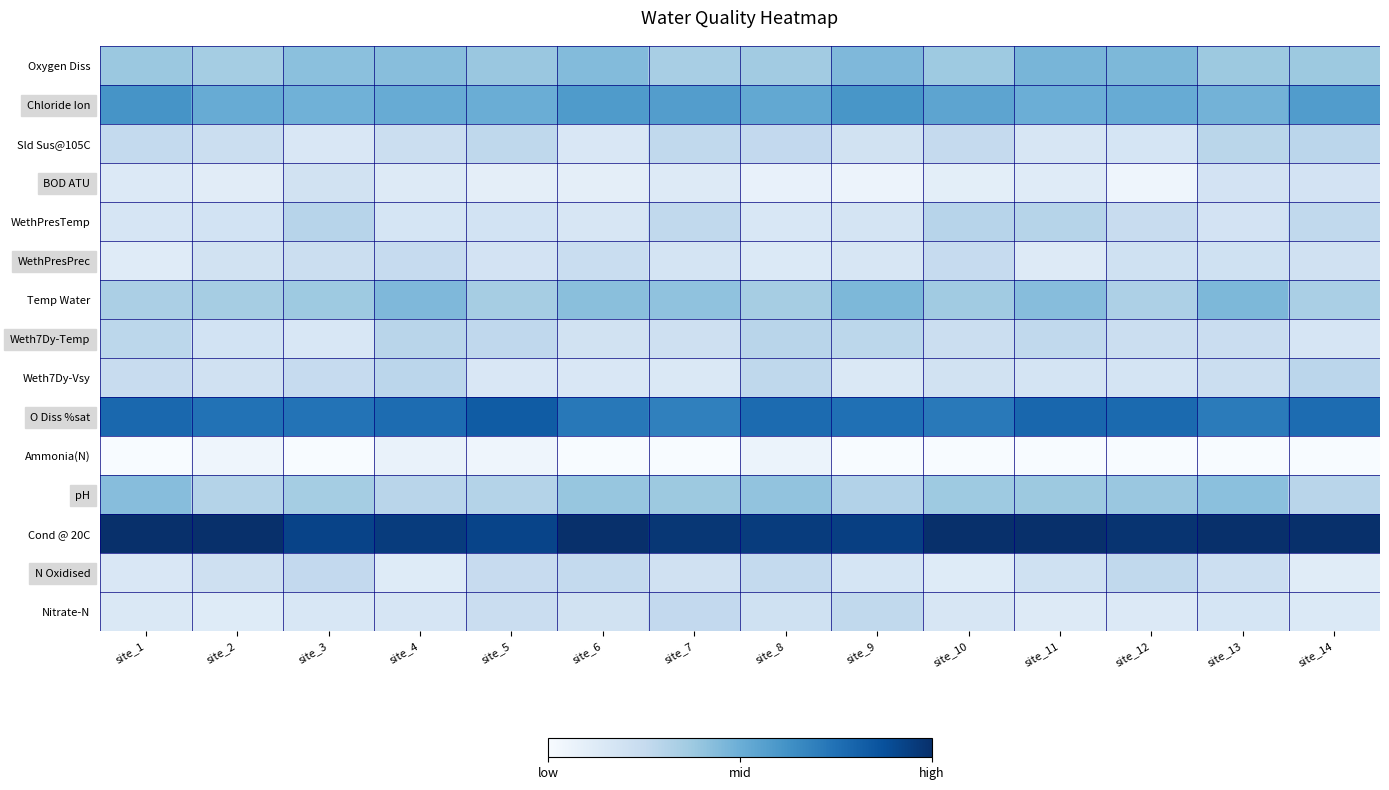

Reading right to left, list all the values displayed in this chart.

Oxygen Diss: site_14=0.4	site_13=0.4	site_12=0.5	site_11=0.5	site_10=0.4	site_9=0.5	site_8=0.4	site_7=0.3	site_6=0.4	site_5=0.4	site_4=0.4	site_3=0.4	site_2=0.4	site_1=0.4
Chloride Ion: site_14=0.6	site_13=0.5	site_12=0.5	site_11=0.5	site_10=0.5	site_9=0.6	site_8=0.5	site_7=0.6	site_6=0.6	site_5=0.5	site_4=0.5	site_3=0.5	site_2=0.5	site_1=0.6
Sld Sus@105C: site_14=0.3	site_13=0.3	site_12=0.2	site_11=0.2	site_10=0.3	site_9=0.2	site_8=0.3	site_7=0.3	site_6=0.2	site_5=0.3	site_4=0.2	site_3=0.2	site_2=0.2	site_1=0.3
BOD ATU: site_14=0.2	site_13=0.2	site_12=0.0	site_11=0.1	site_10=0.1	site_9=0.1	site_8=0.1	site_7=0.1	site_6=0.1	site_5=0.1	site_4=0.1	site_3=0.2	site_2=0.1	site_1=0.1
WethPresTemp: site_14=0.3	site_13=0.2	site_12=0.2	site_11=0.3	site_10=0.3	site_9=0.2	site_8=0.2	site_7=0.3	site_6=0.2	site_5=0.2	site_4=0.2	site_3=0.3	site_2=0.2	site_1=0.2
WethPresPrec: site_14=0.2	site_13=0.2	site_12=0.2	site_11=0.1	site_10=0.2	site_9=0.2	site_8=0.1	site_7=0.2	site_6=0.2	site_5=0.2	site_4=0.2	site_3=0.2	site_2=0.2	site_1=0.1
Temp Water: site_14=0.3	site_13=0.5	site_12=0.3	site_11=0.4	site_10=0.4	site_9=0.5	site_8=0.4	site_7=0.4	site_6=0.4	site_5=0.3	site_4=0.4	site_3=0.4	site_2=0.3	site_1=0.3
Weth7Dy-Temp: site_14=0.2	site_13=0.2	site_12=0.2	site_11=0.3	site_10=0.2	site_9=0.3	site_8=0.3	site_7=0.2	site_6=0.2	site_5=0.3	site_4=0.3	site_3=0.2	site_2=0.2	site_1=0.3
Weth7Dy-Vsy: site_14=0.3	site_13=0.2	site_12=0.2	site_11=0.2	site_10=0.2	site_9=0.1	site_8=0.3	site_7=0.1	site_6=0.2	site_5=0.2	site_4=0.3	site_3=0.2	site_2=0.2	site_1=0.2
O Diss %sat: site_14=0.8	site_13=0.7	site_12=0.8	site_11=0.8	site_10=0.7	site_9=0.8	site_8=0.8	site_7=0.7	site_6=0.7	site_5=0.8	site_4=0.8	site_3=0.7	site_2=0.7	site_1=0.8
Ammonia(N): site_14=0.0	site_13=0.0	site_12=0.0	site_11=0.0	site_10=0.0	site_9=0.0	site_8=0.1	site_7=0.0	site_6=0.0	site_5=0.0	site_4=0.1	site_3=0.0	site_2=0.0	site_1=0.0
pH: site_14=0.3	site_13=0.4	site_12=0.4	site_11=0.4	site_10=0.4	site_9=0.3	site_8=0.4	site_7=0.4	site_6=0.4	site_5=0.3	site_4=0.3	site_3=0.4	site_2=0.3	site_1=0.4
Cond @ 20C: site_14=1.0	site_13=1.0	site_12=1.0	site_11=1.0	site_10=1.0	site_9=0.9	site_8=0.9	site_7=1.0	site_6=1.0	site_5=0.9	site_4=1.0	site_3=0.9	site_2=1.0	site_1=1.0
N Oxidised: site_14=0.1	site_13=0.2	site_12=0.3	site_11=0.2	site_10=0.1	site_9=0.2	site_8=0.3	site_7=0.2	site_6=0.3	site_5=0.2	site_4=0.1	site_3=0.3	site_2=0.2	site_1=0.1
Nitrate-N: site_14=0.1	site_13=0.2	site_12=0.1	site_11=0.1	site_10=0.2	site_9=0.3	site_8=0.2	site_7=0.3	site_6=0.2	site_5=0.2	site_4=0.2	site_3=0.2	site_2=0.1	site_1=0.1